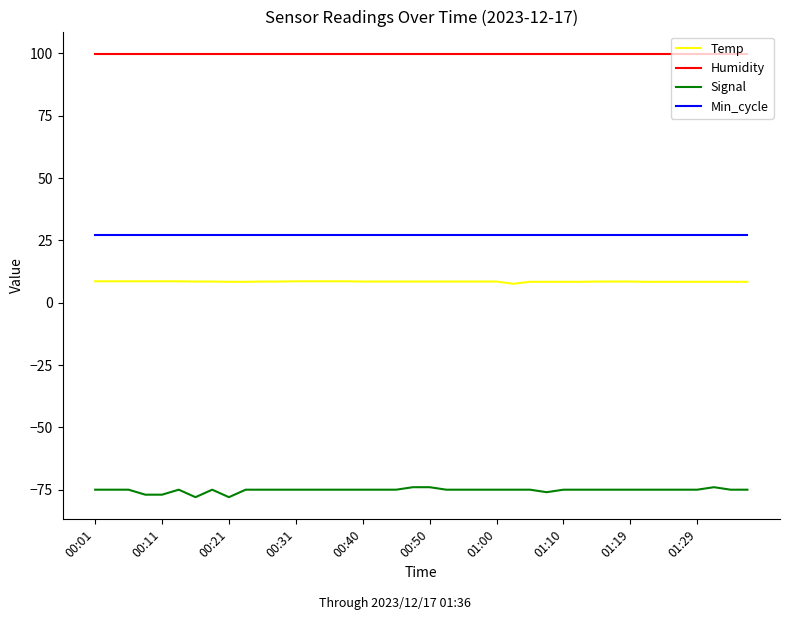

What is the maximum value shown in the chart?

99.9